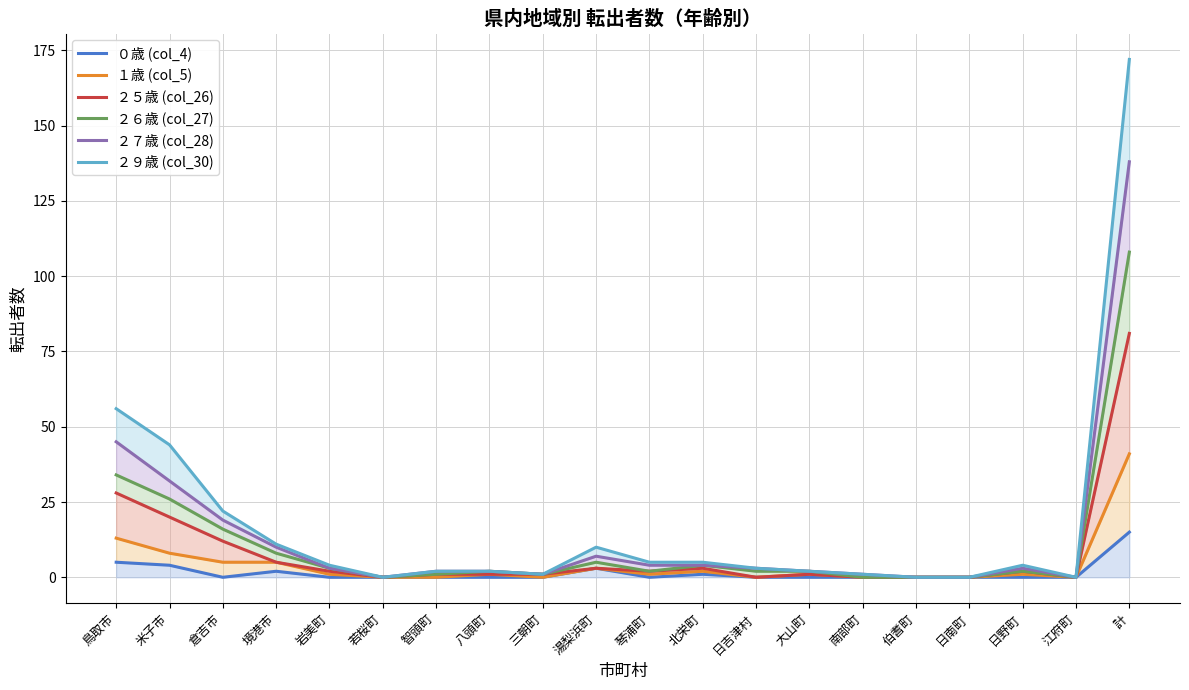

Count the number of data series in this chart.

6